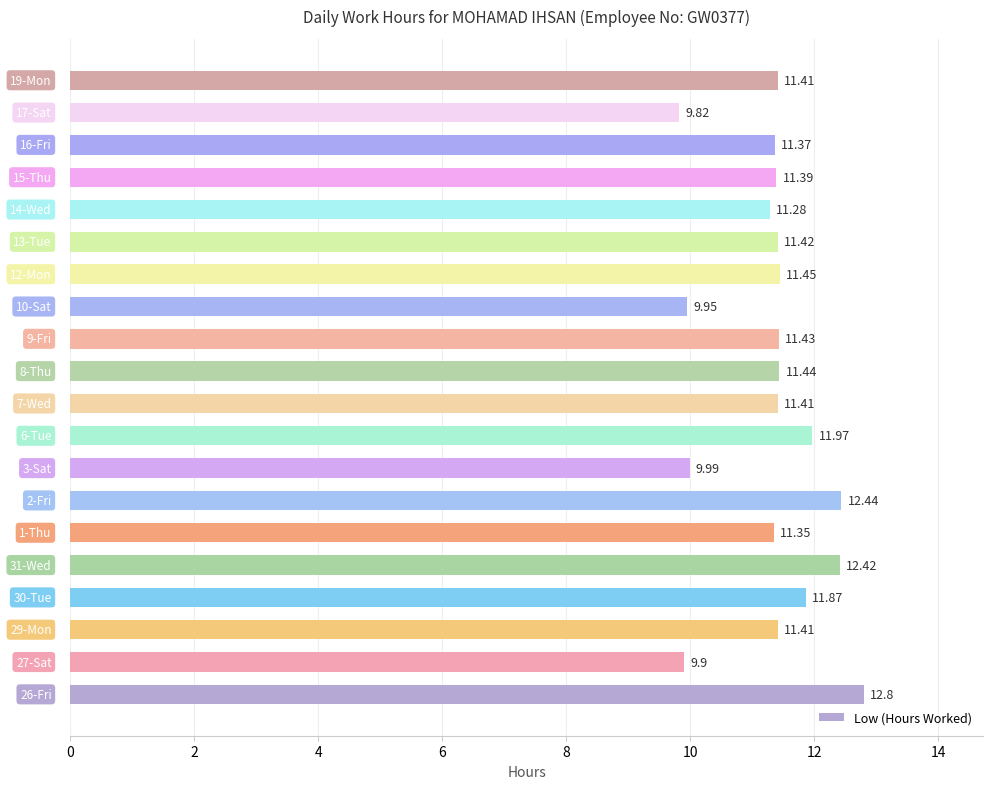

What is the maximum value shown in the chart?

12.8